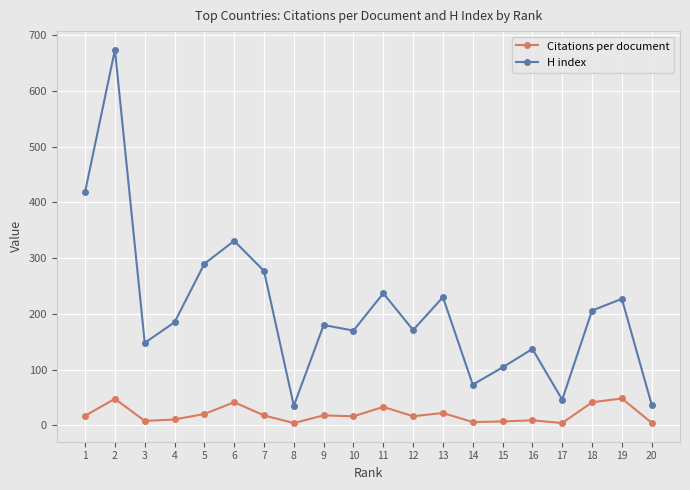

What is the sum of all H index values?

4177.0